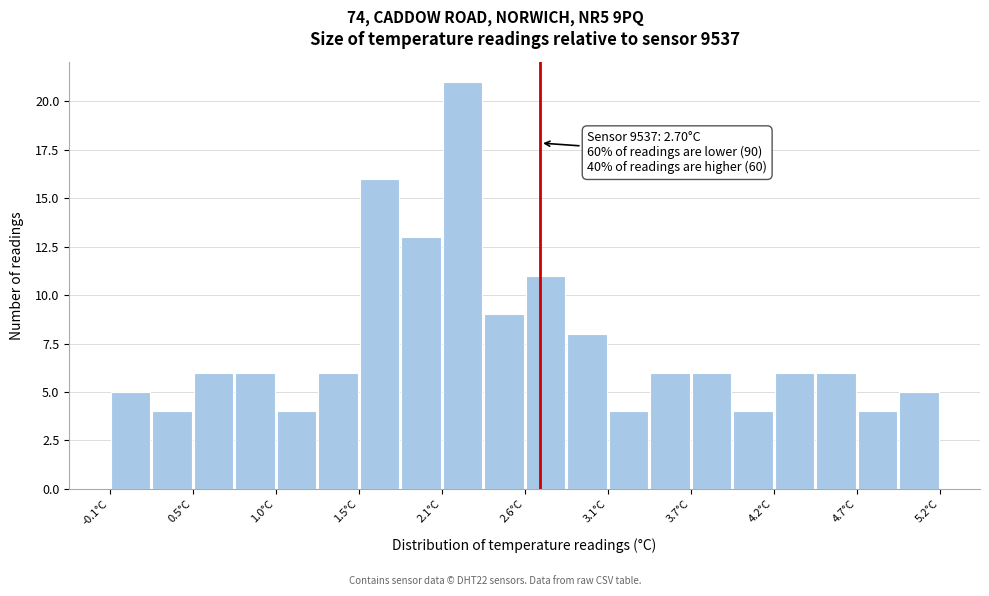

Read against the x-axis, roughly where is the centre of the tallest bar?

2.2